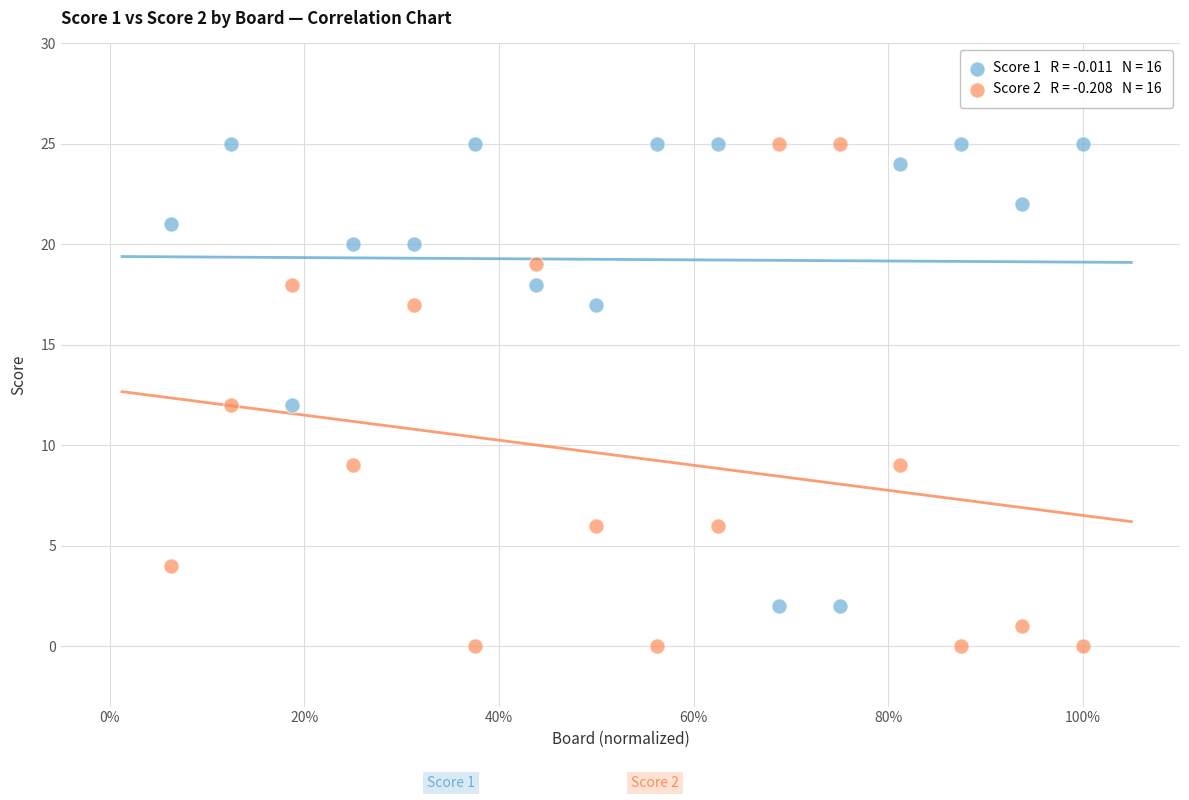

Across all data points, what is the range of Y values (max minus min)?

25